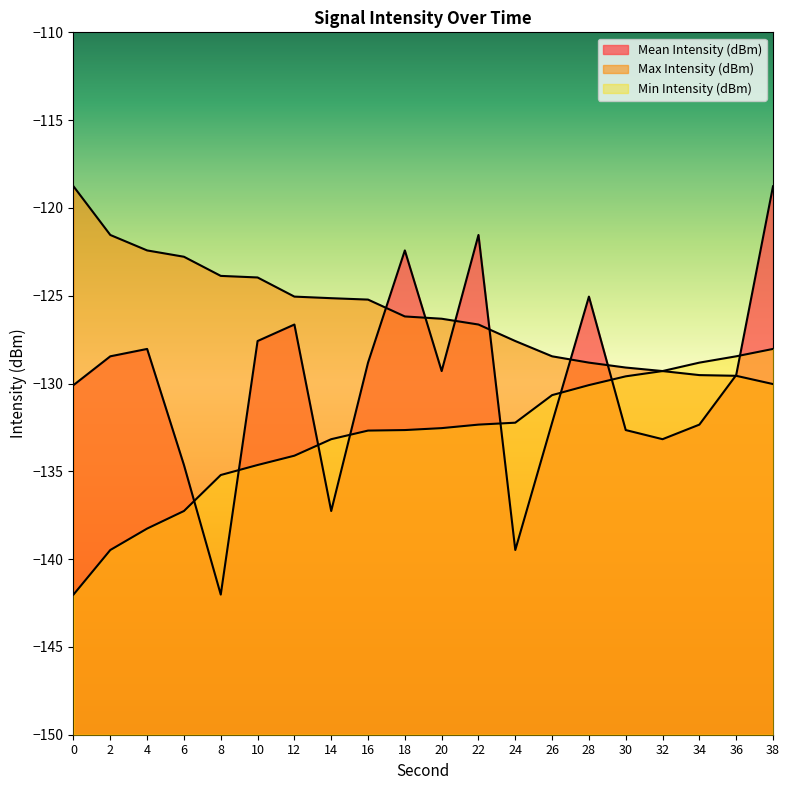

Read the Mean Intensity (dBm) value at 12.

-126.6